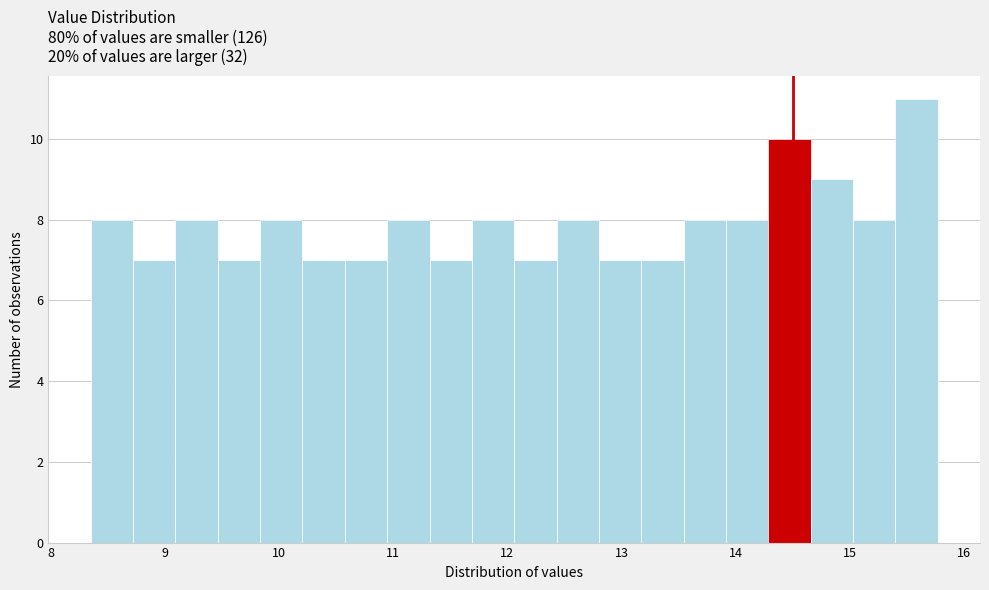

Around what value on the x-axis is the tallest bar? Give the approximate position of its centre, as read against the axis.

15.6